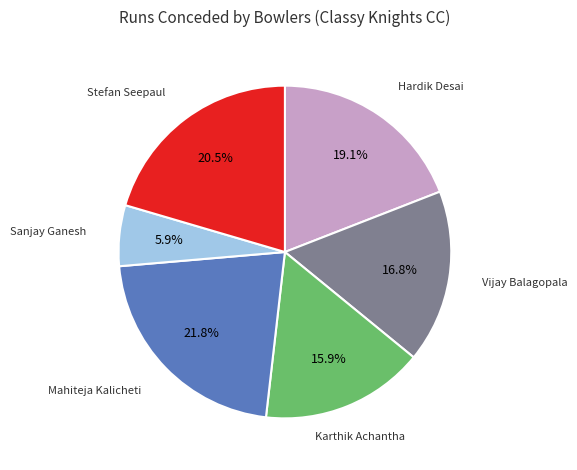

To the nearest percent, what is the average slice percentage?

17%